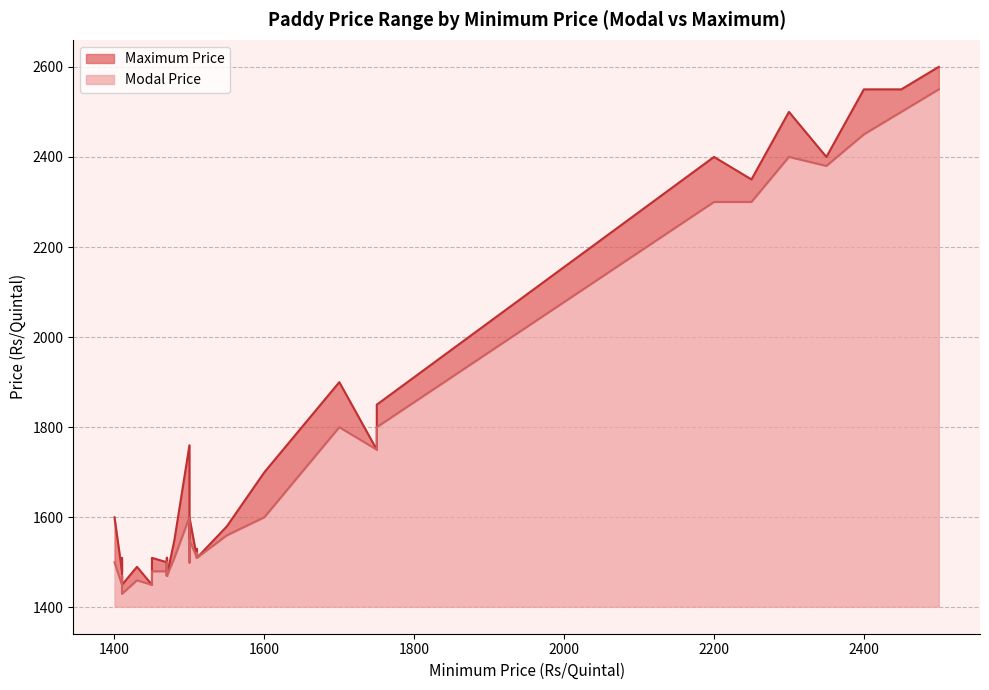

Reading left to right, what are all the values shown in this chart?

Modal Price: 1550=1560	2350=2380	1480=1510	1470=1470	1500=1600	1470=1500	1750=1750	1510=1520	1700=1800	2500=2550	1470=1480	1510=1520	2300=2400	1450=1480	1410=1450	1470=1480	1700=1800	2250=2300	1500=1500	1600=1600	1410=1470	1500=1550	1410=1470	1430=1460	2400=2450	1470=1470	1400=1500	1470=1470	1510=1510	1470=1480	1450=1450	1500=1500	1470=1470	2450=2500	1410=1430	1750=1800	2200=2300	1470=1490	1510=1510	1470=1470
Maximum Price: 1550=1580	2350=2400	1480=1550	1470=1510	1500=1760	1470=1510	1750=1750	1510=1530	1700=1900	2500=2600	1470=1490	1510=1530	2300=2500	1450=1510	1410=1480	1470=1490	1700=1900	2250=2350	1500=1500	1600=1700	1410=1510	1500=1600	1410=1500	1430=1490	2400=2550	1470=1470	1400=1600	1470=1470	1510=1510	1470=1500	1450=1450	1500=1500	1470=1470	2450=2550	1410=1450	1750=1850	2200=2400	1470=1510	1510=1510	1470=1470